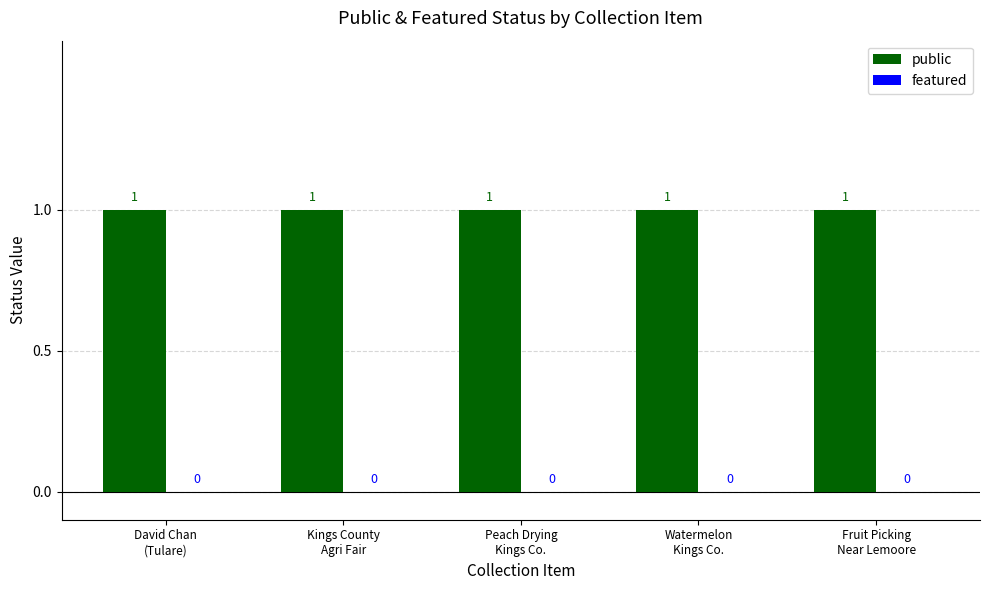

What is the spread (max minus min) of values at Watermelon
Kings Co.?

1